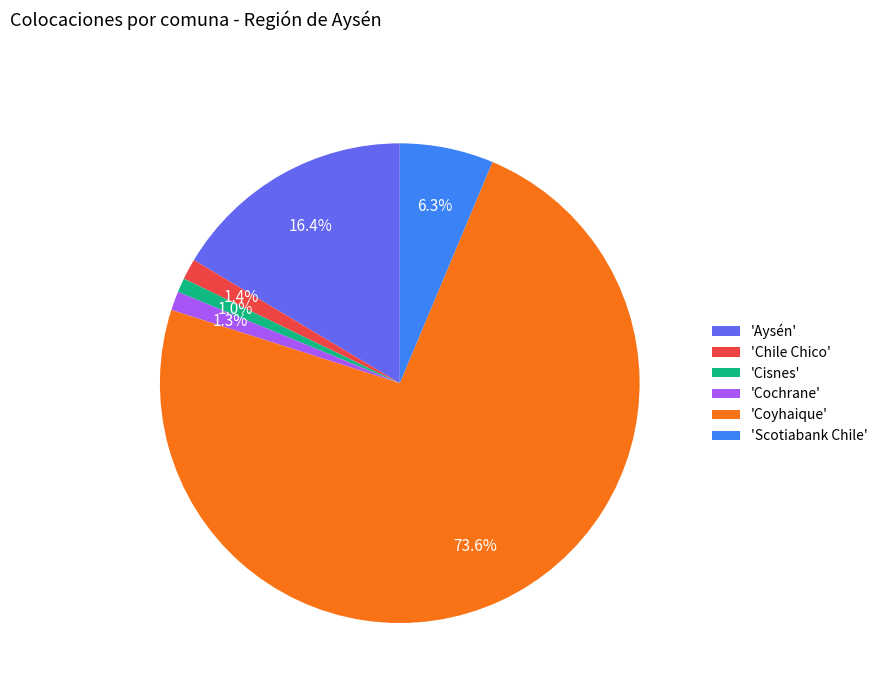

Which category has the biggest portion of the pie?

'Coyhaique'